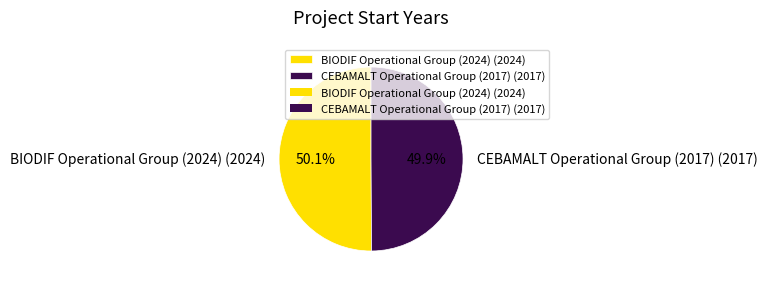

Is there a majority slice in this chart?

Yes